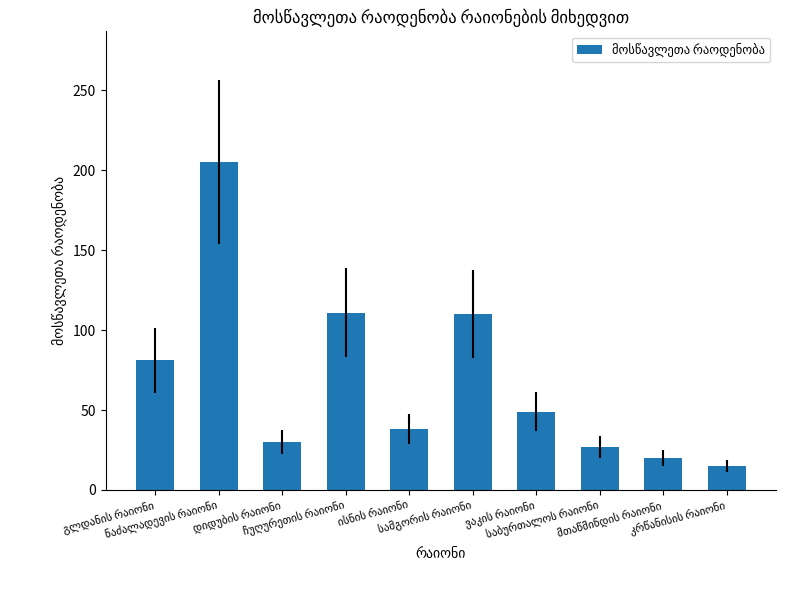

What is the sum of all values?

686